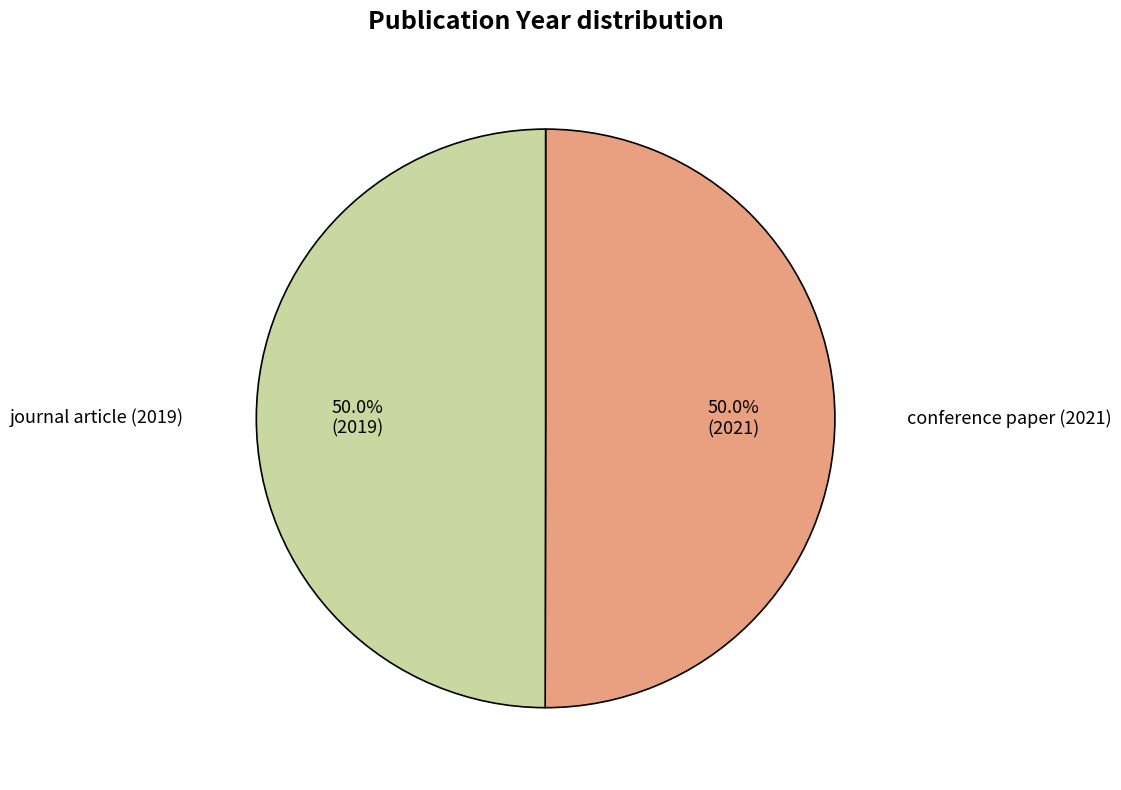

To the nearest percent, what is the average slice percentage?

50%